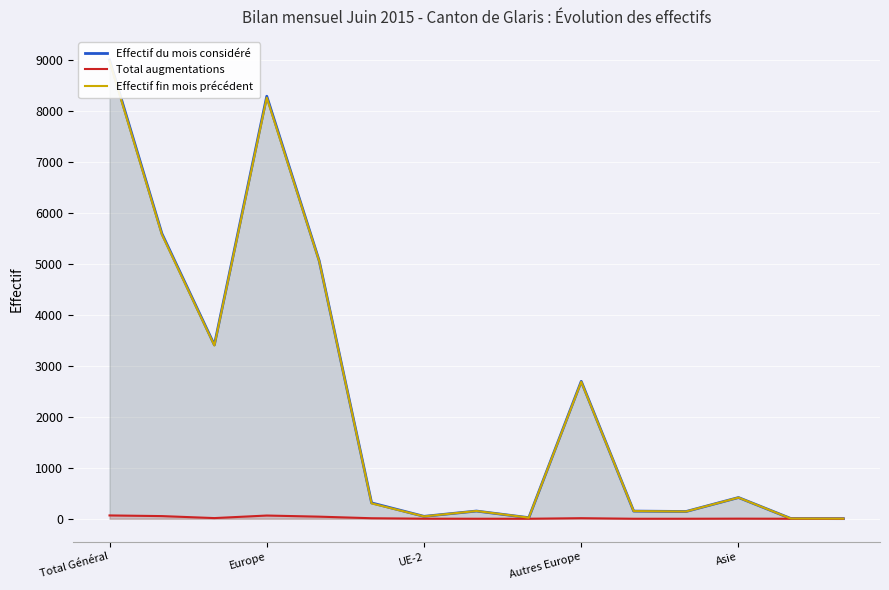

How many values in Total augmentations are above zero?

9